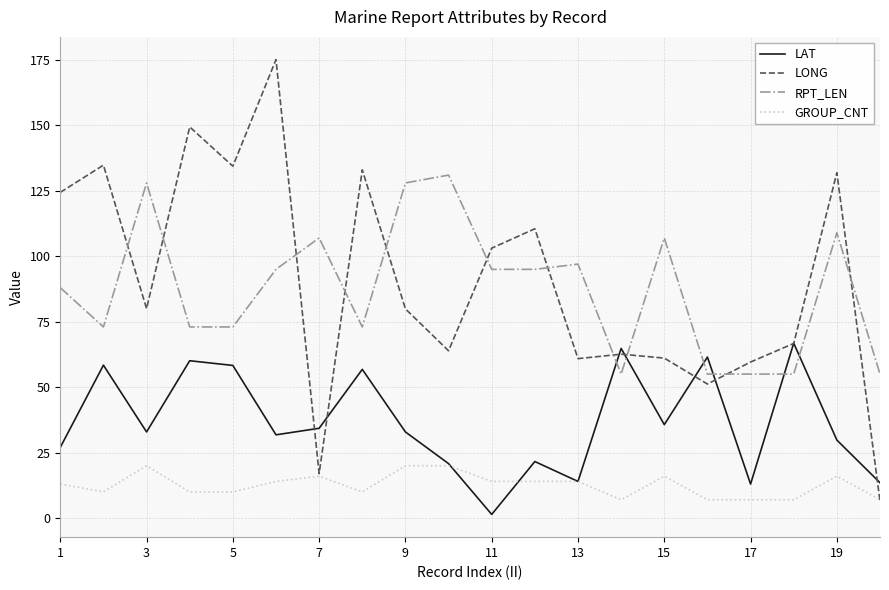

Which series has the widest spread of values?

LONG